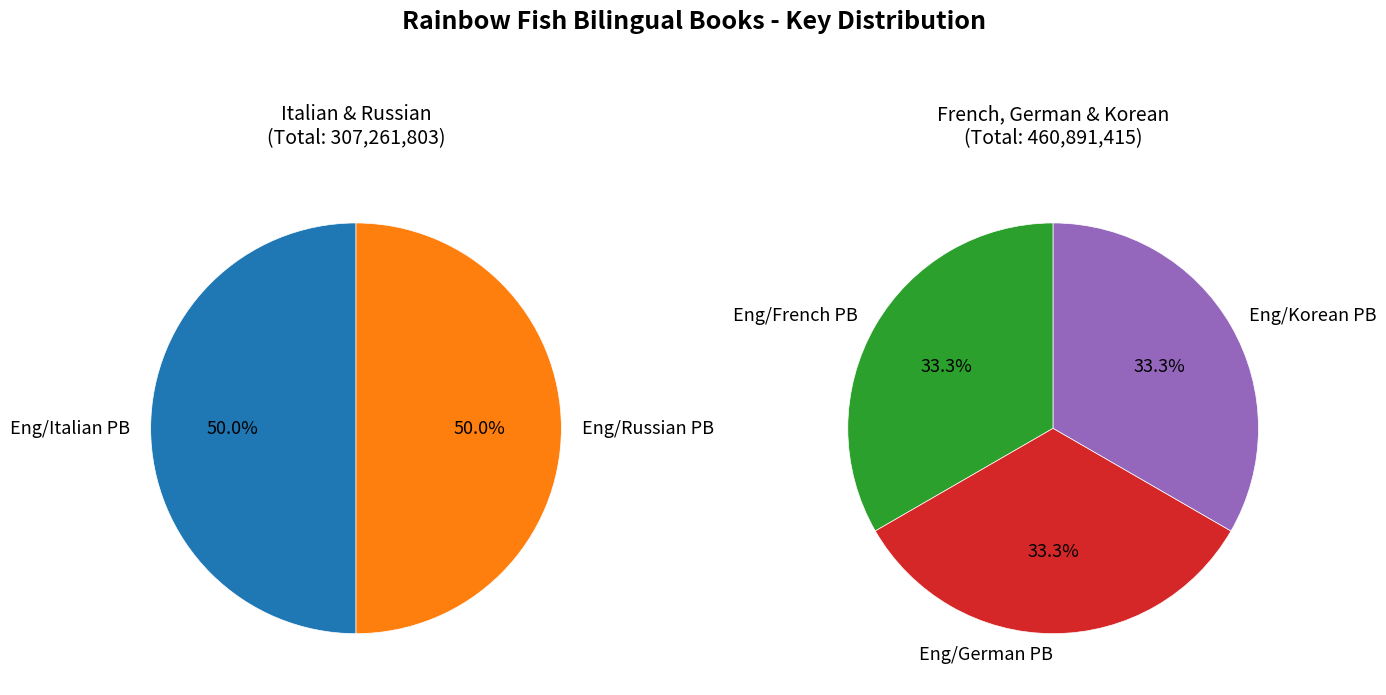

Is there a majority slice in this chart?

No